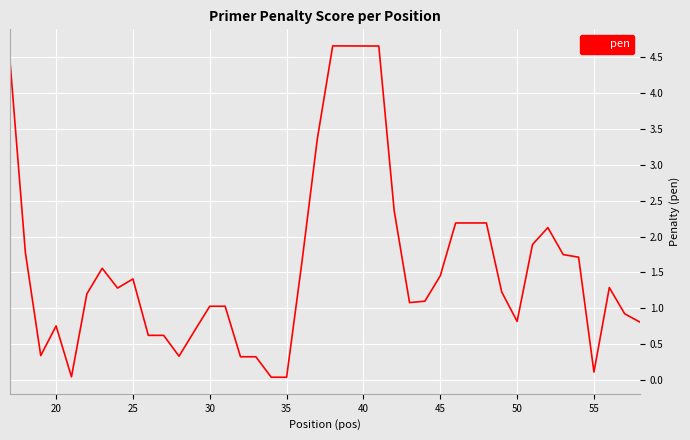

What is the greatest value displayed?

4.7